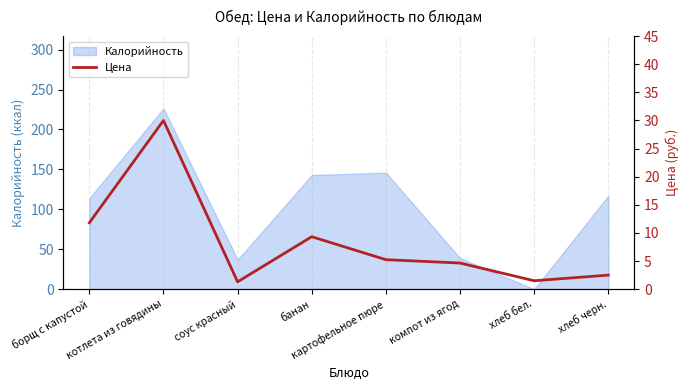

Which label corresponds to the largest value in the chart?

котлета из говядины